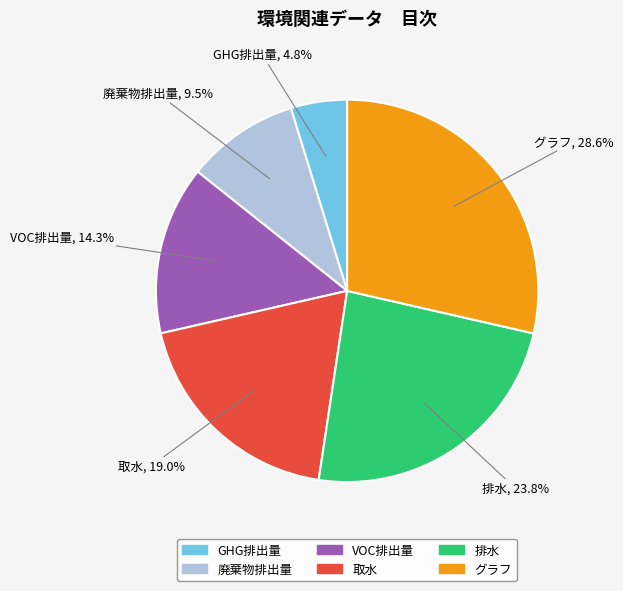

To the nearest percent, what is the difference between the グラフ and 排水 slice percentages?

5%